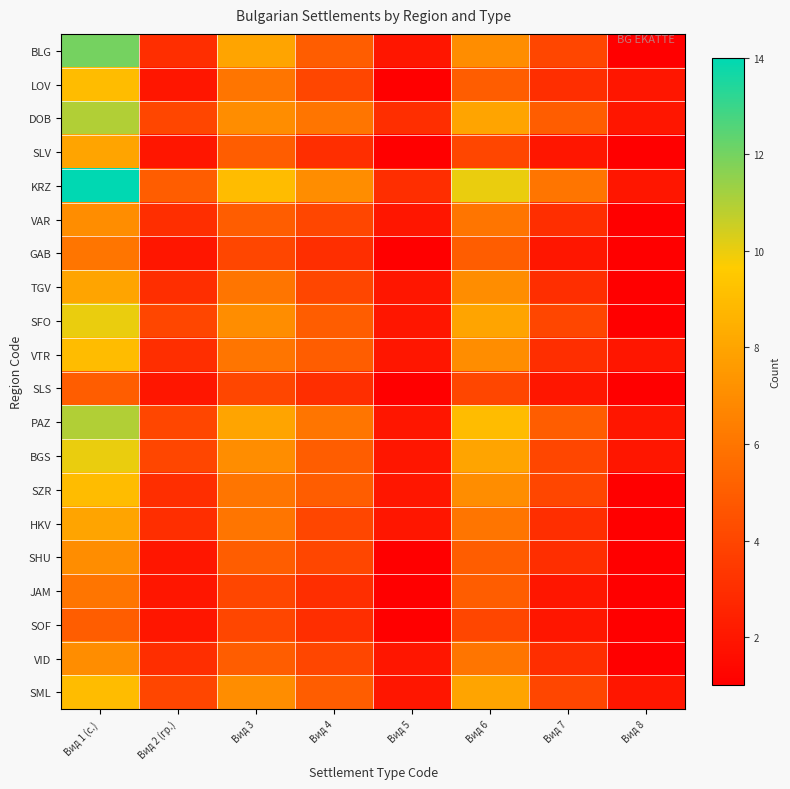

Between Вид 1 (с.) and Вид 5, which series saw the biggest shift?

KRZ